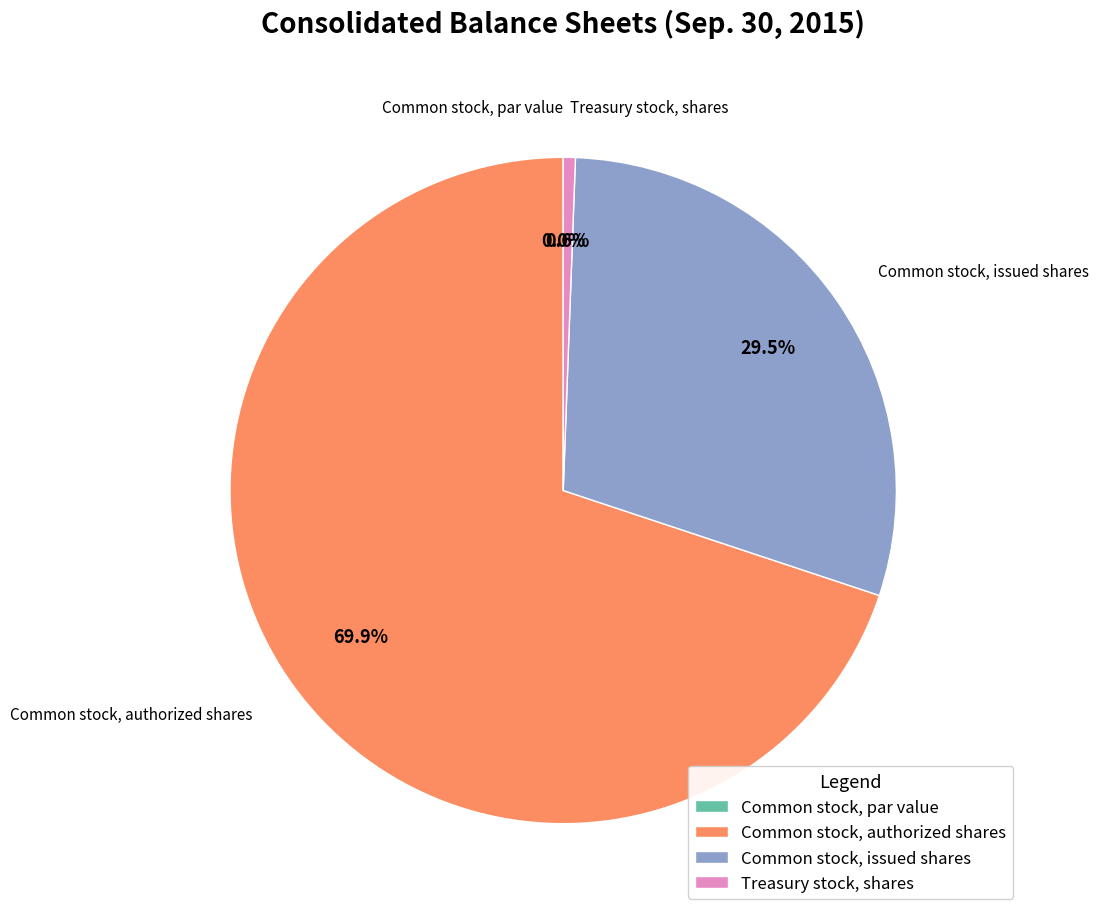

To the nearest percent, what portion does Treasury stock, shares represent?

1%